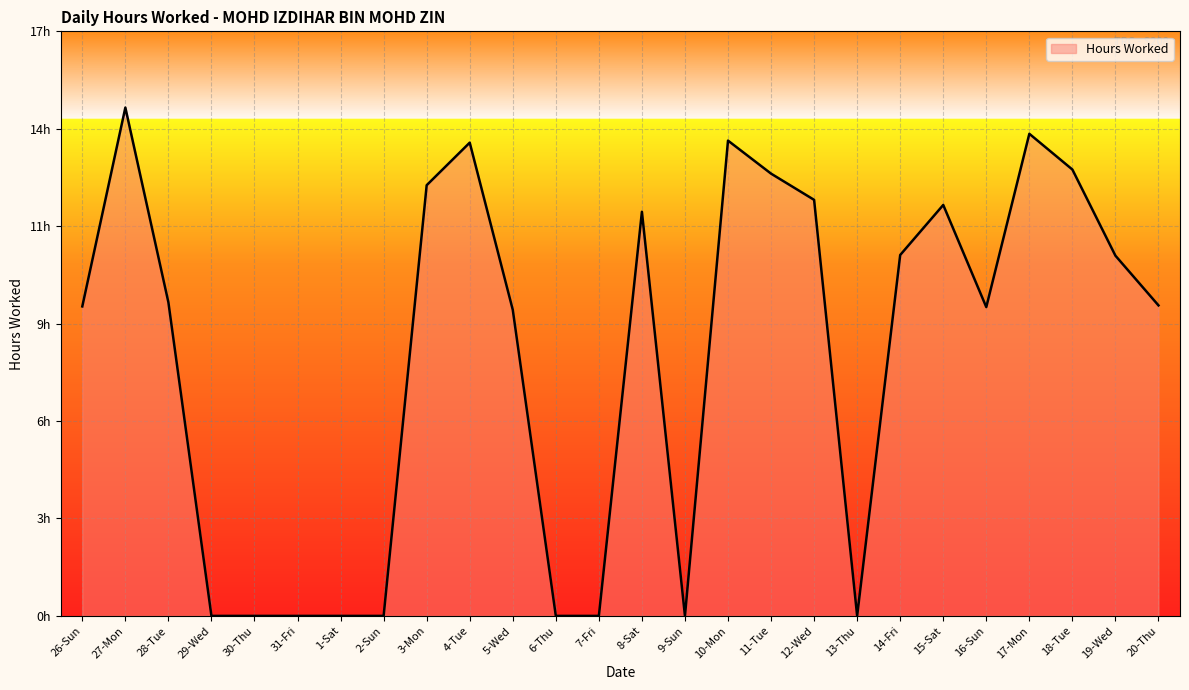

Does the chart display data point markers on the line(s)?

No